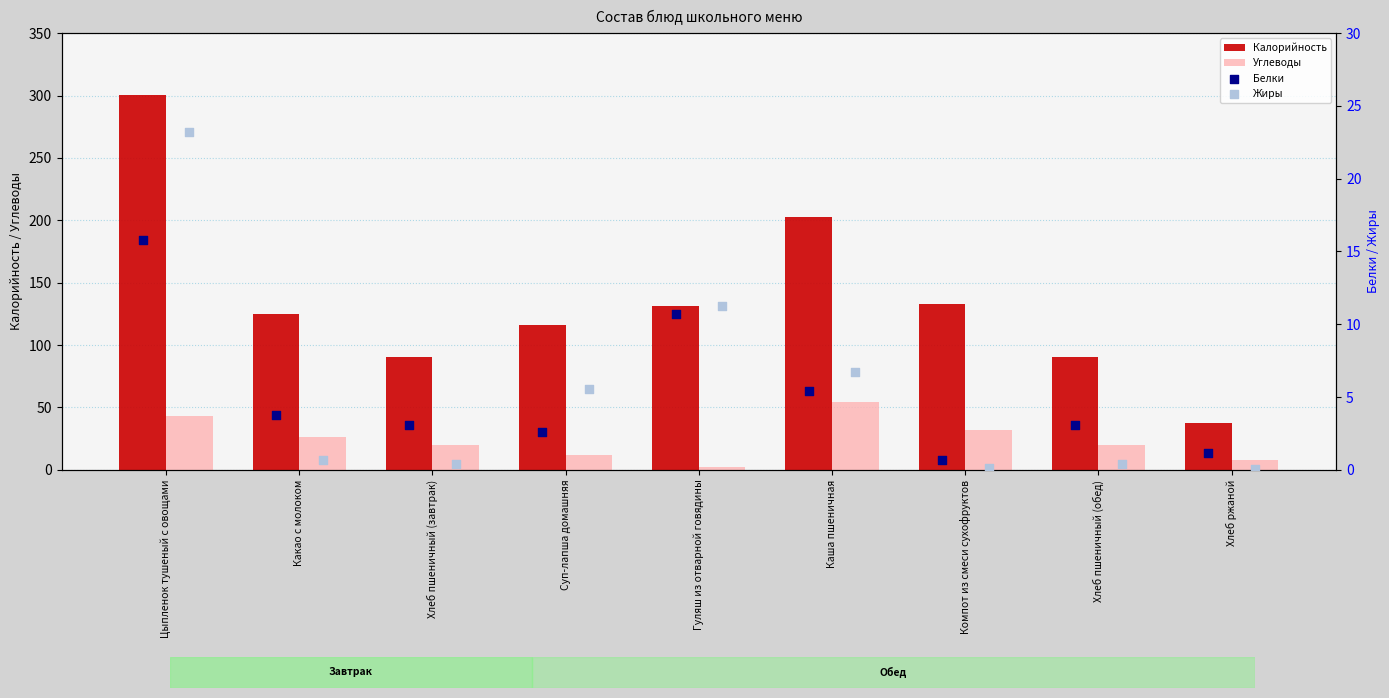

At how many categories does at least one series exceed 100?

6